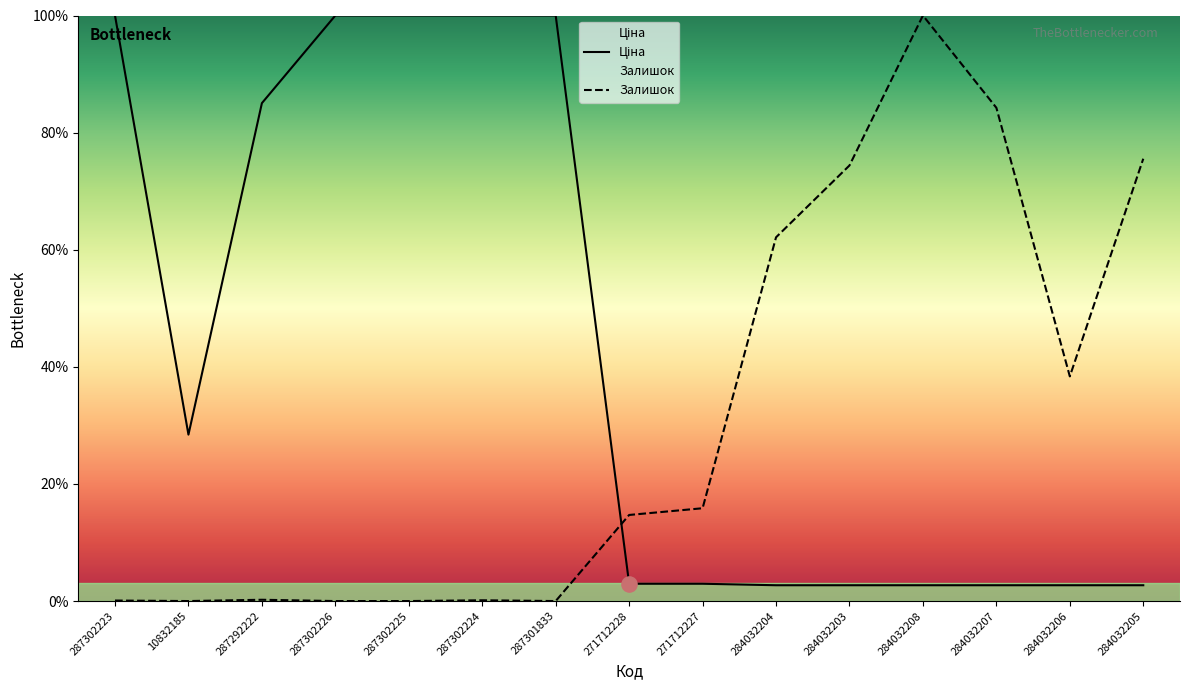

Which series has the largest total across all categories?

Ціна